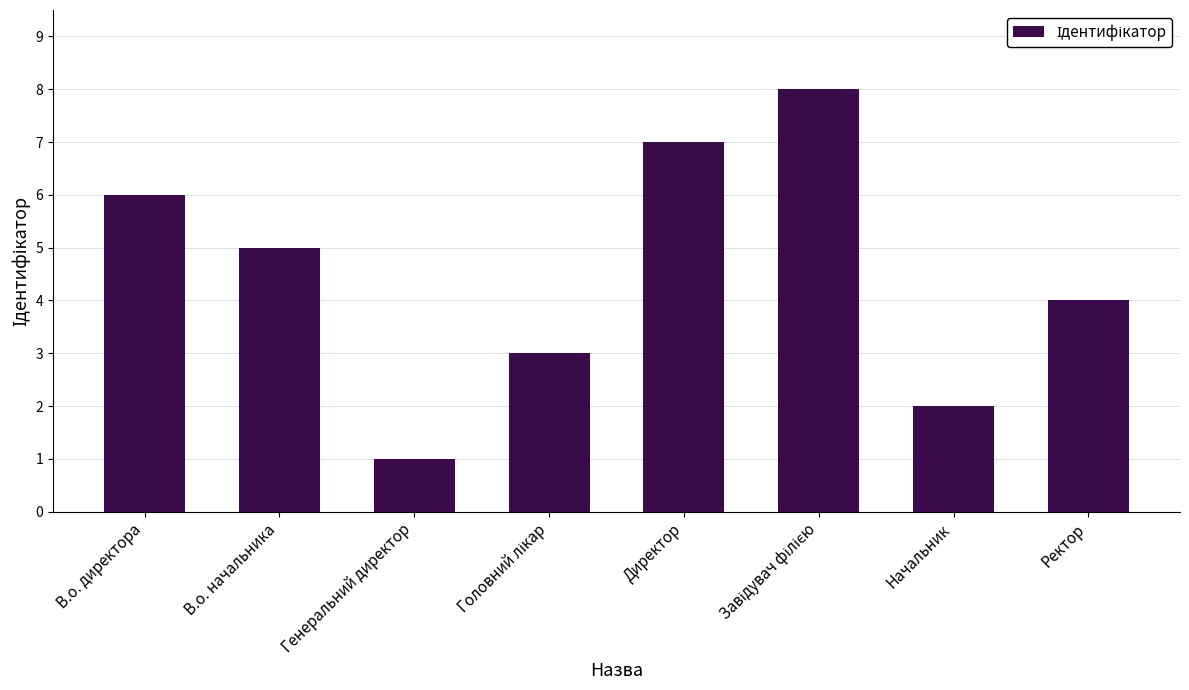

Reading left to right, extract all data points from this chart.

6	5	1	3	7	8	2	4